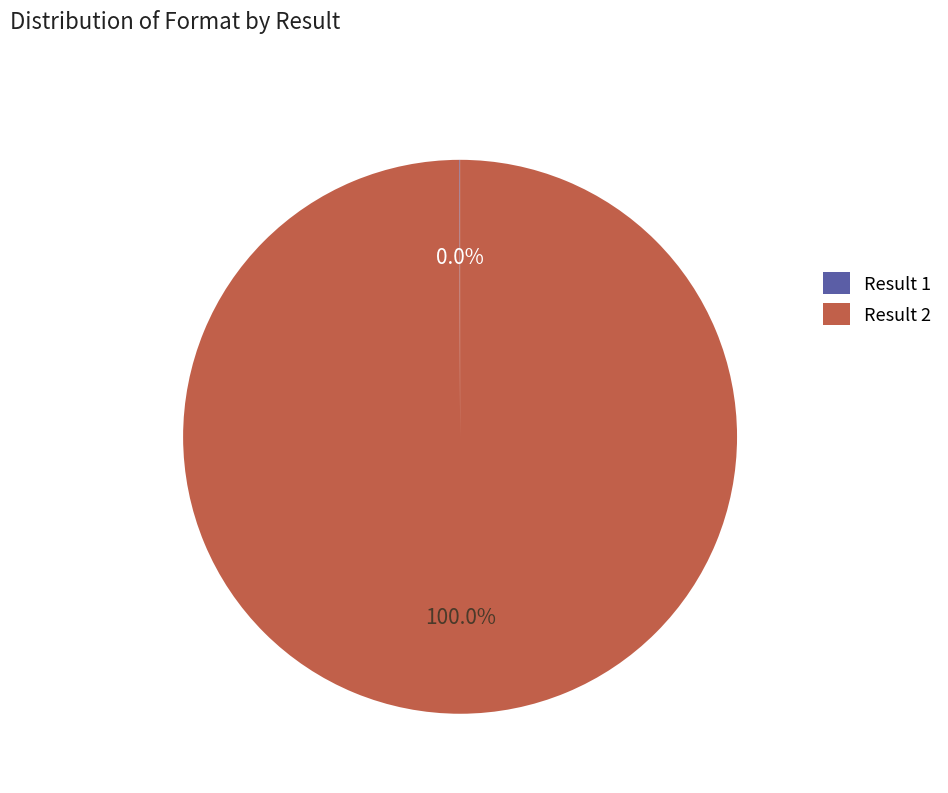

What is the largest slice in the pie chart?

Result 2